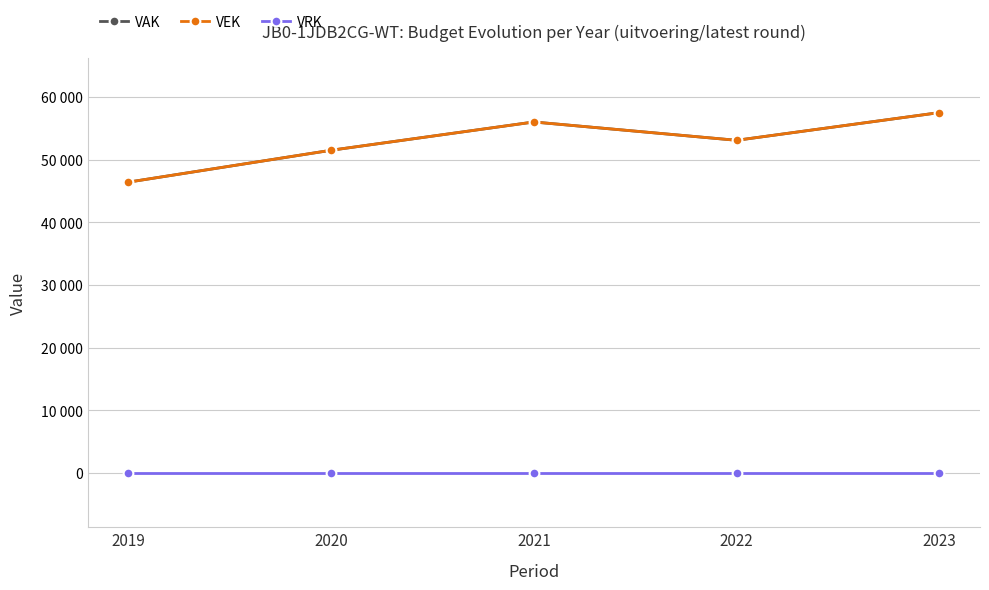

Which series has the largest total across all categories?

VAK